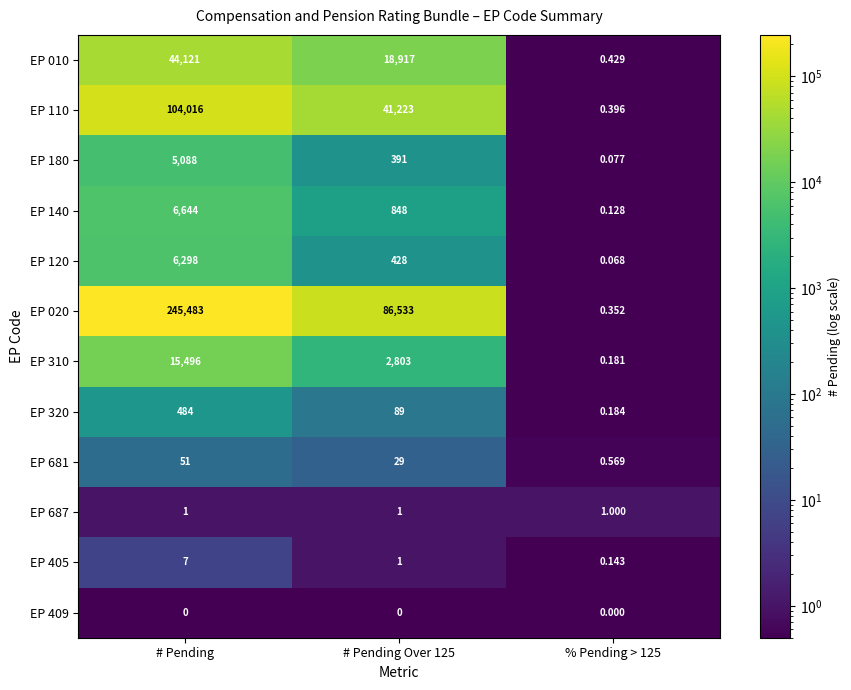

At which label does EP 140 first exceed 848?

# Pending